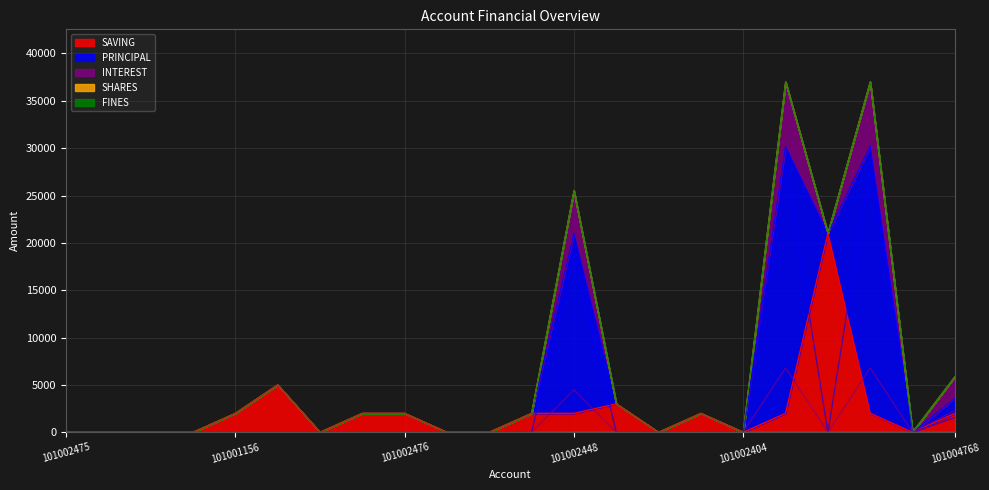

Does the chart display data point markers on the line(s)?

No